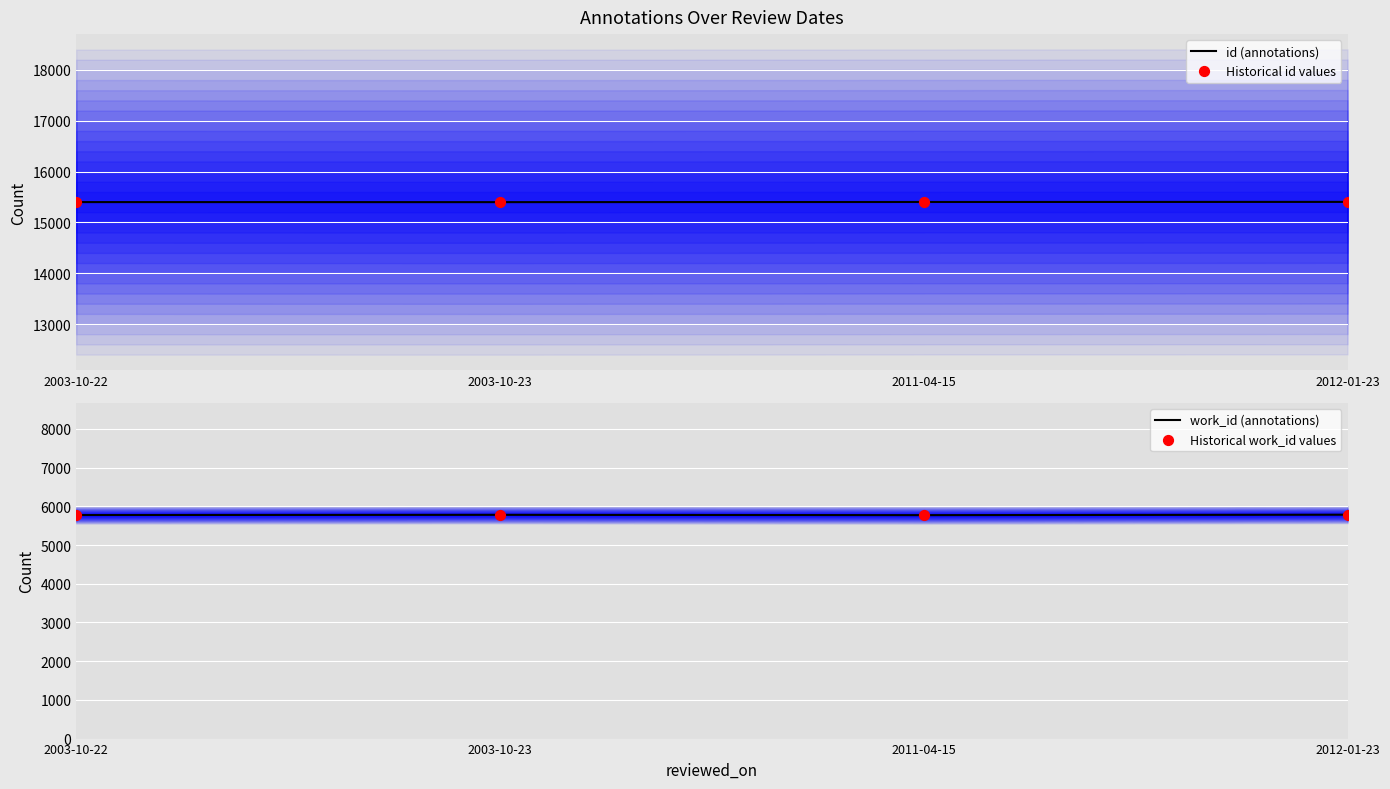

What is the total value across all series at 2012-01-23?

42376